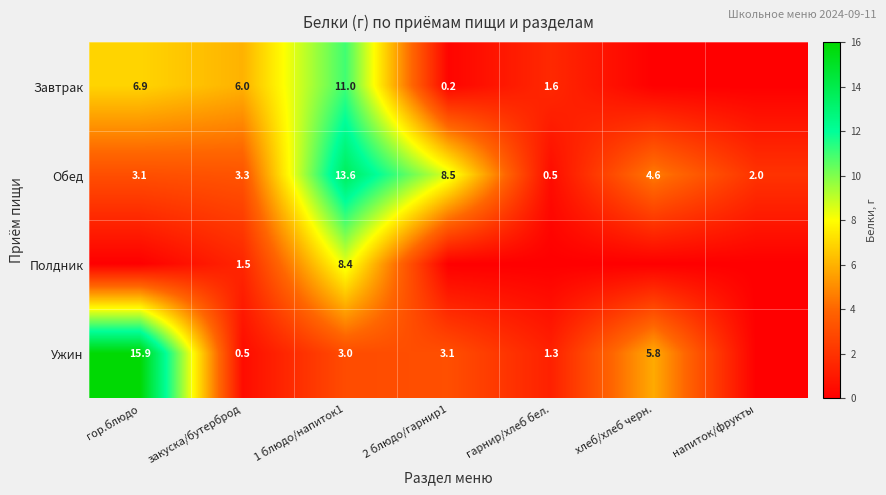

At which label does Обед first exceed 3?

гор.блюдо